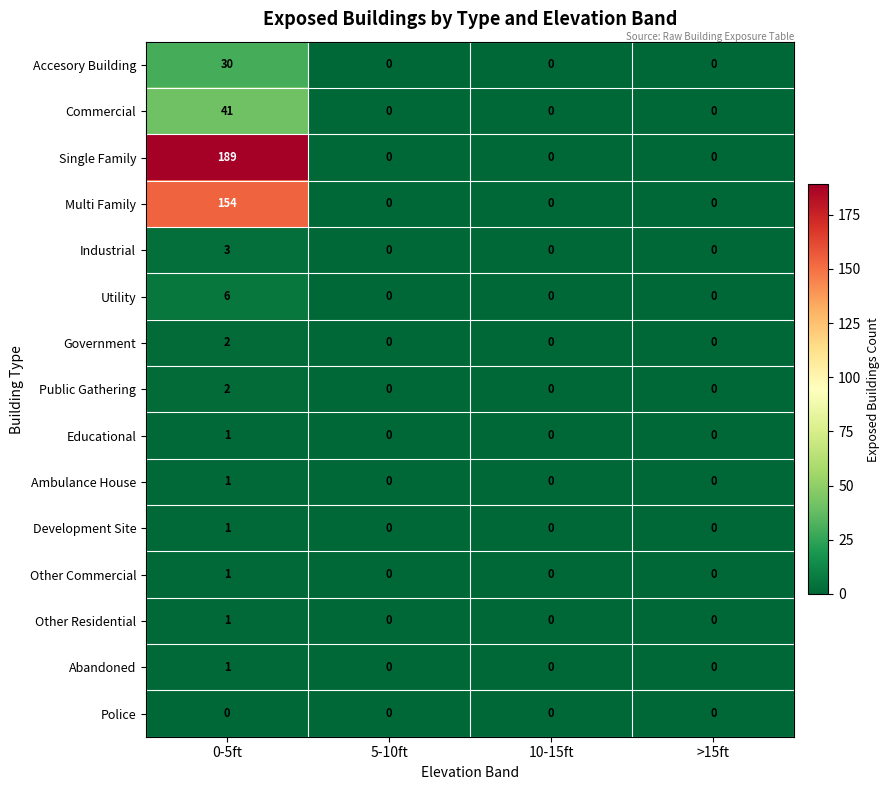

What is the sum of all Utility values?

6